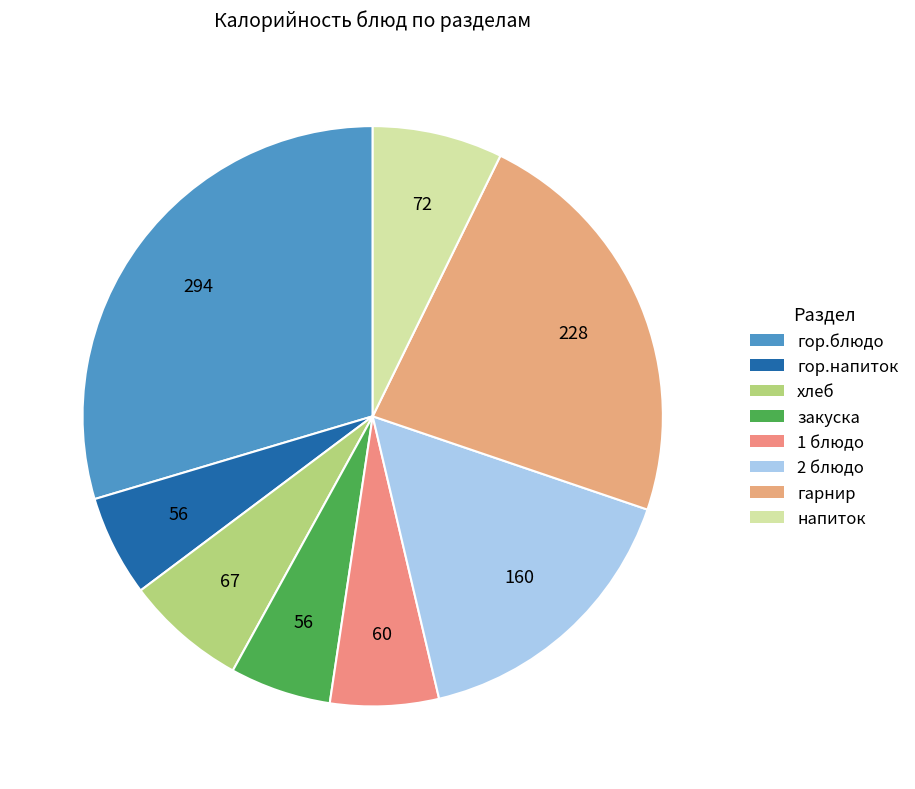

What is the largest slice in the pie chart?

гор.блюдо